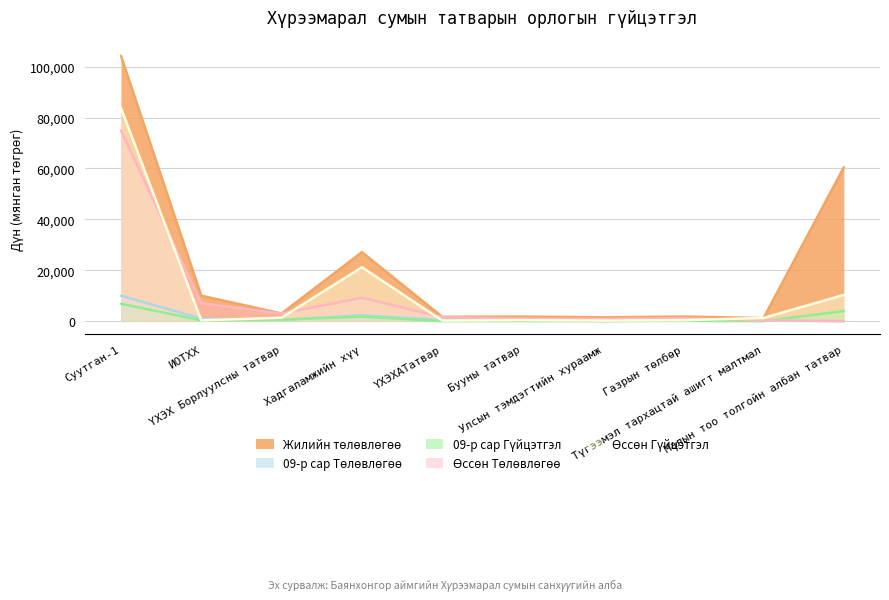

Does the chart have visible grid lines?

Yes